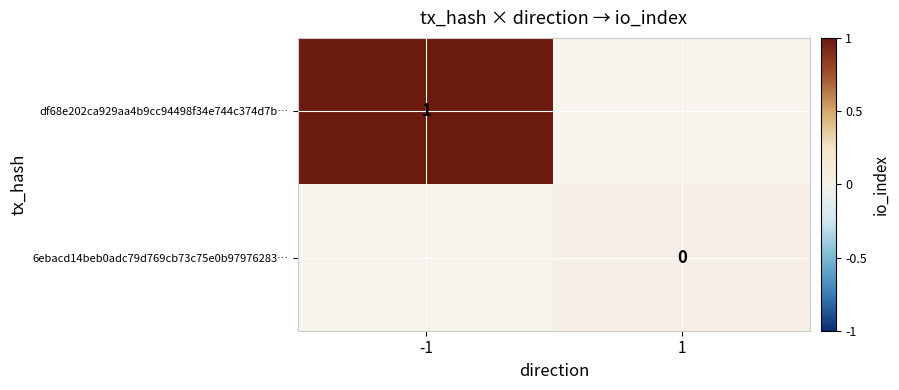

What is the maximum value shown in the chart?

1.0